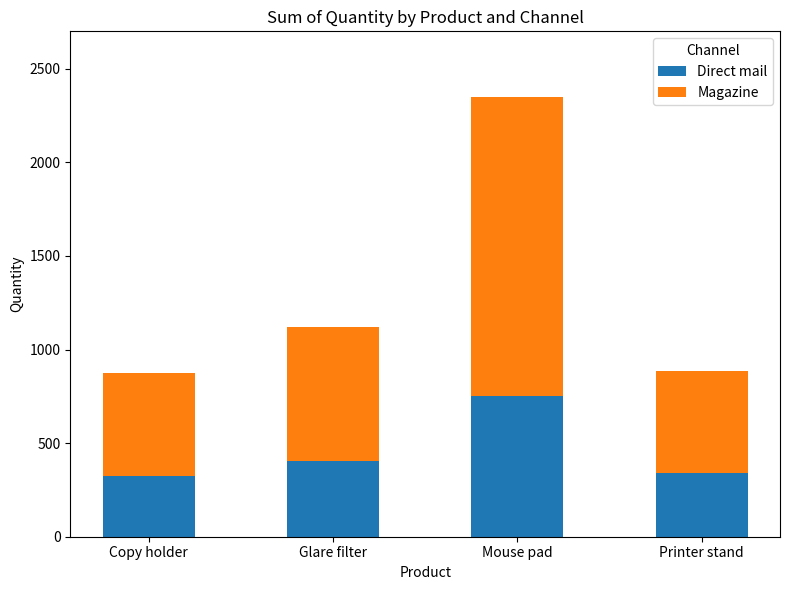

What is the minimum value for Direct mail?

322